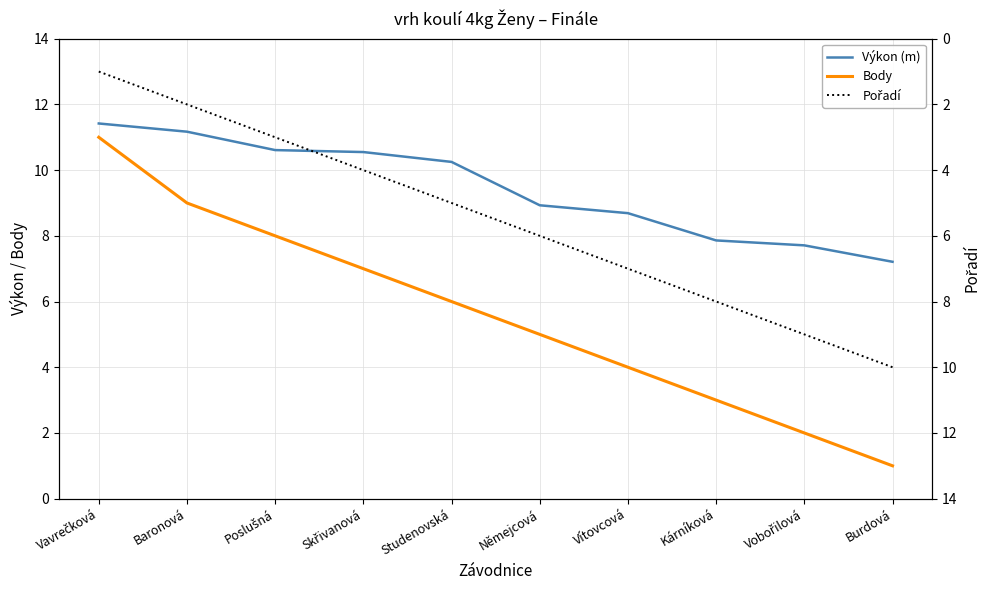

True or false: Výkon (m) has more than 1 interior local peaks.

False